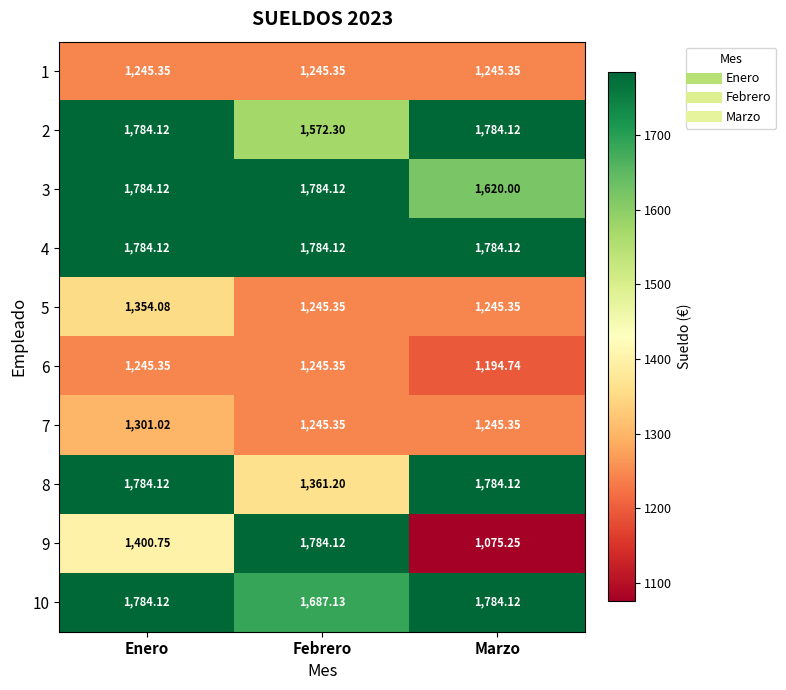

At which label is 10 closest to 1735?

Febrero